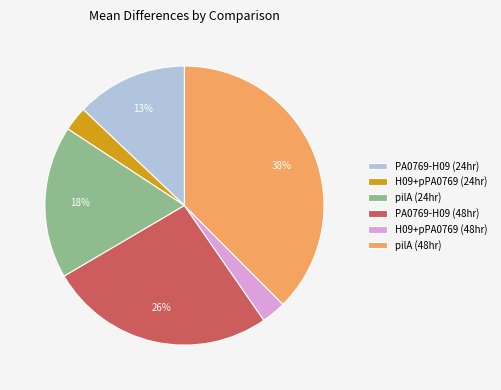

Does PA0769-H09 (48hr) account for over 50% of the chart?

No